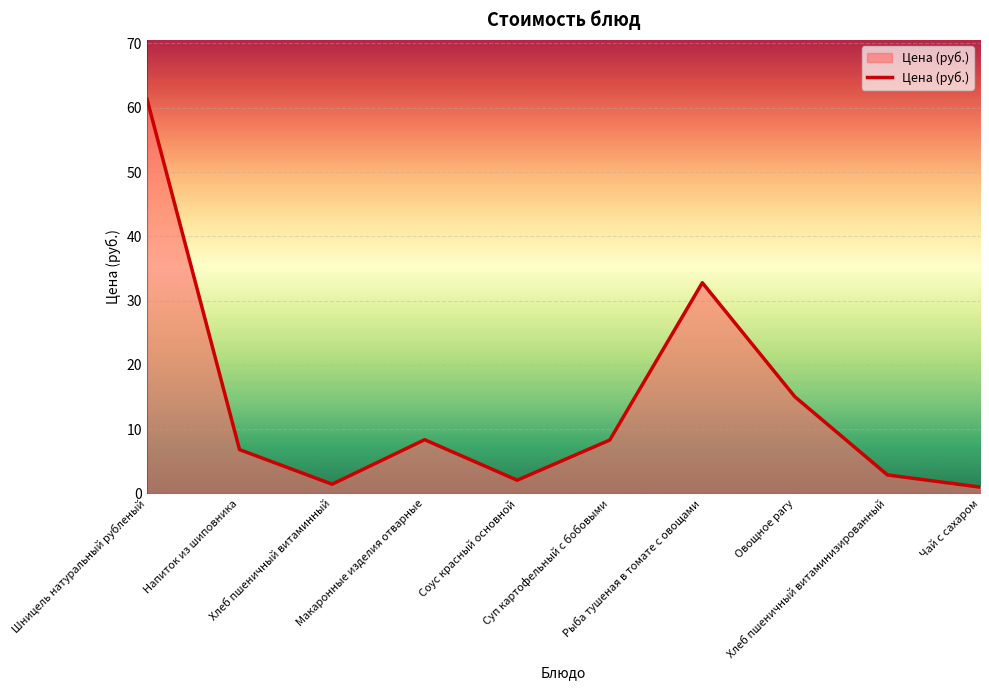

How many interior local valleys (lower than both neighbors) does the data have?

2